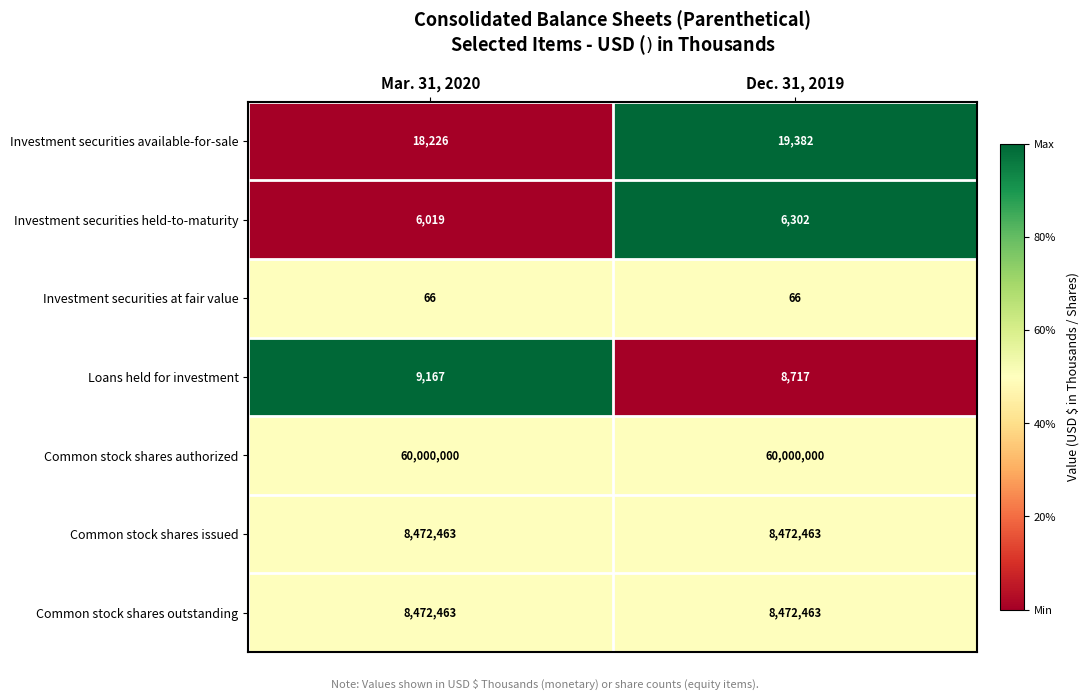

What is the approximate value of Investment securities at fair value at Dec. 31, 2019?

66